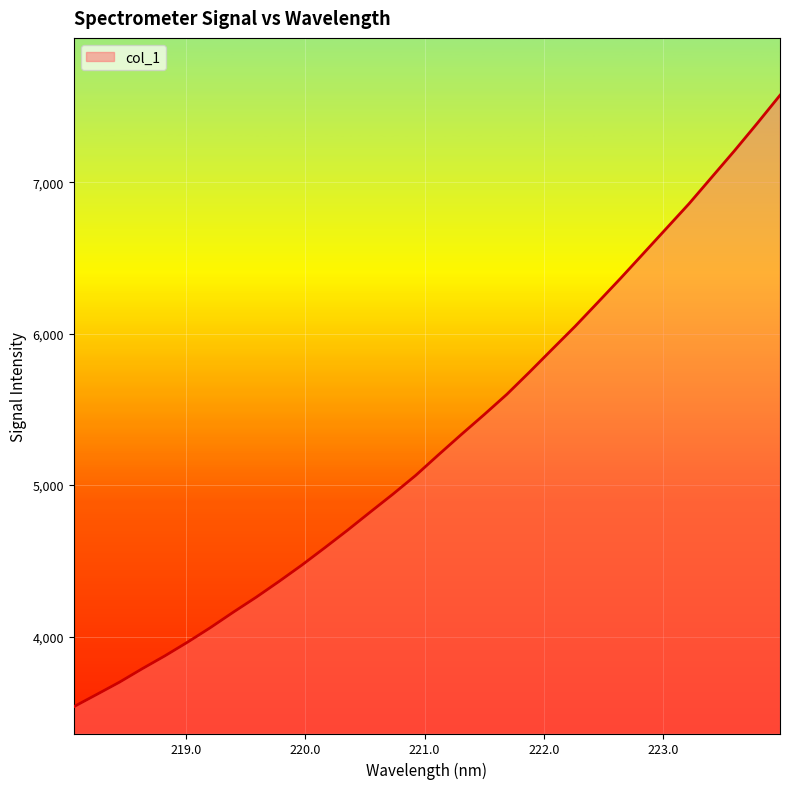

What is the difference between the maximum and minimum values?

4036.9